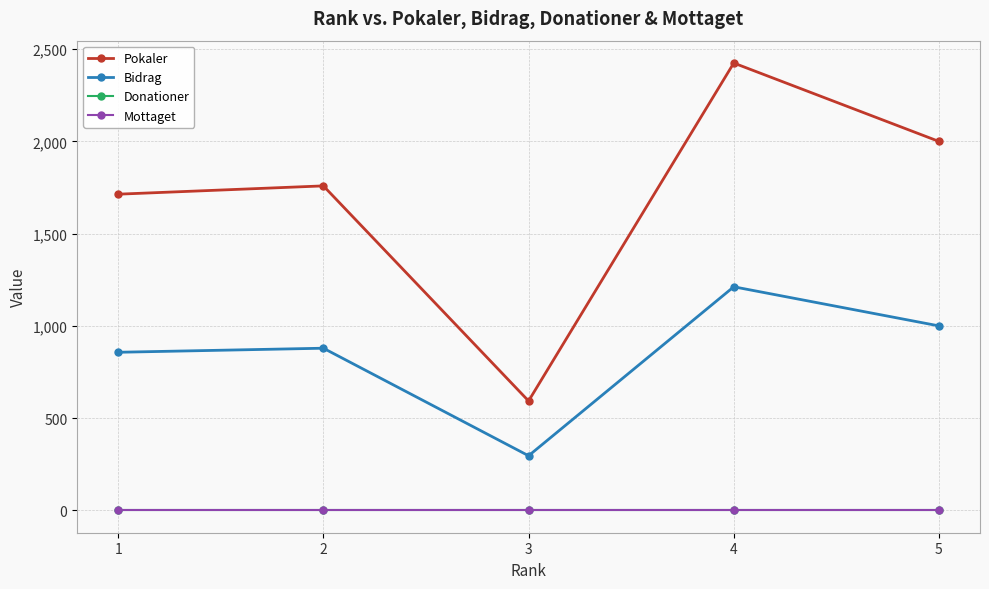

At how many categories does at least one series exceed 305?

5